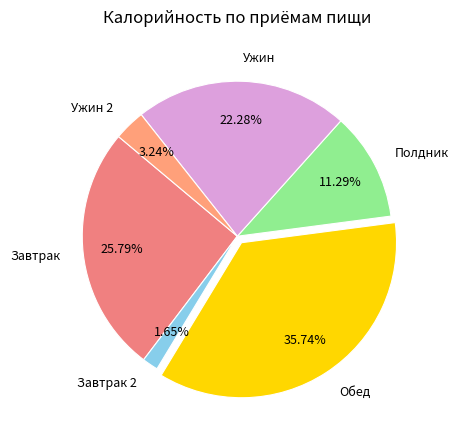

Which has a higher value, Завтрак or Полдник?

Завтрак